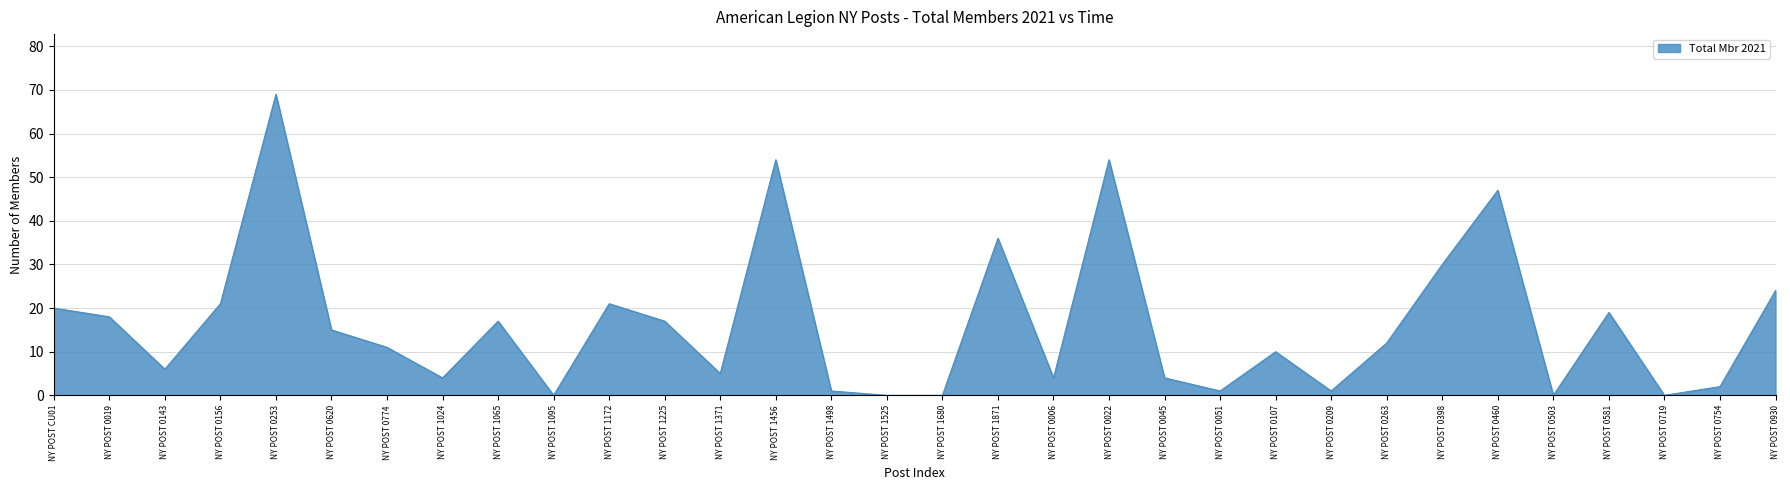

Reading right to left, transcribe all the data shown in this chart.

NY POST 0930=24	NY POST 0754=2	NY POST 0719=0	NY POST 0581=19	NY POST 0503=0	NY POST 0460=47	NY POST 0398=30	NY POST 0263=12	NY POST 0209=1	NY POST 0107=10	NY POST 0051=1	NY POST 0045=4	NY POST 0022=54	NY POST 0006=4	NY POST 1871=36	NY POST 1680=0	NY POST 1525=0	NY POST 1498=1	NY POST 1456=54	NY POST 1371=5	NY POST 1225=17	NY POST 1172=21	NY POST 1095=0	NY POST 1065=17	NY POST 1024=4	NY POST 0774=11	NY POST 0620=15	NY POST 0253=69	NY POST 0156=21	NY POST 0143=6	NY POST 0019=18	NY POST CU01=20